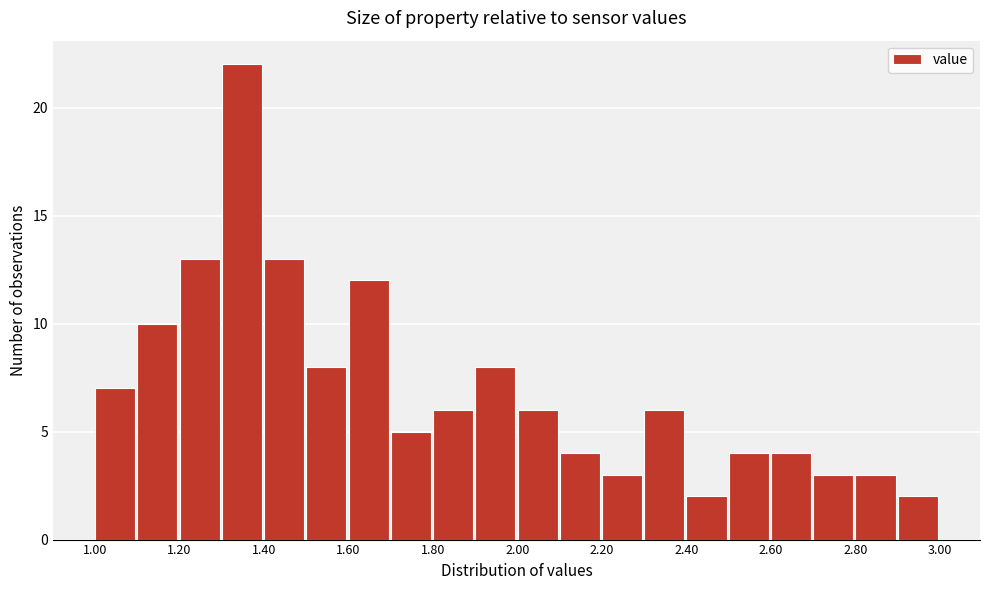

Reading left to right, transcribe this chart: for each bar, give the range it covers on the x-axis and its height. The values are not printed on the chart, so give them approximately, as read against the axis.

1.0 to 1.1: 7
1.1 to 1.2: 10
1.2 to 1.3: 13
1.3 to 1.4: 22
1.4 to 1.5: 13
1.5 to 1.6: 8
1.6 to 1.7: 12
1.7 to 1.8: 5
1.8 to 1.9: 6
1.9 to 2.0: 8
2.0 to 2.1: 6
2.1 to 2.2: 4
2.2 to 2.3: 3
2.3 to 2.4: 6
2.4 to 2.5: 2
2.5 to 2.6: 4
2.6 to 2.7: 4
2.7 to 2.8: 3
2.8 to 2.9: 3
2.9 to 3.0: 2